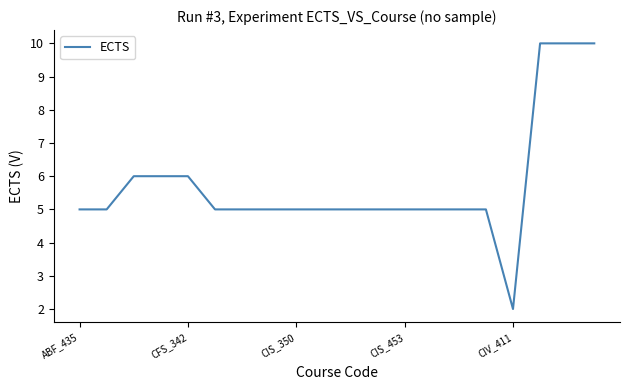

What is the maximum value shown in the chart?

10